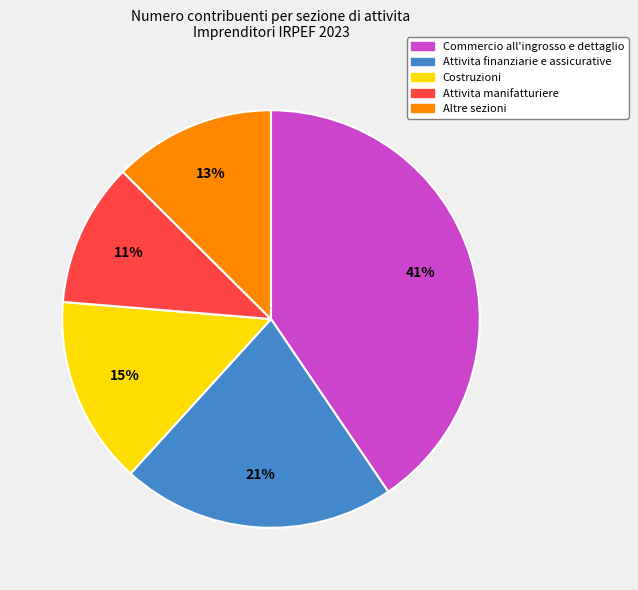

Combined, do Attivita manifatturiere and Costruzioni account for over 50%?

No